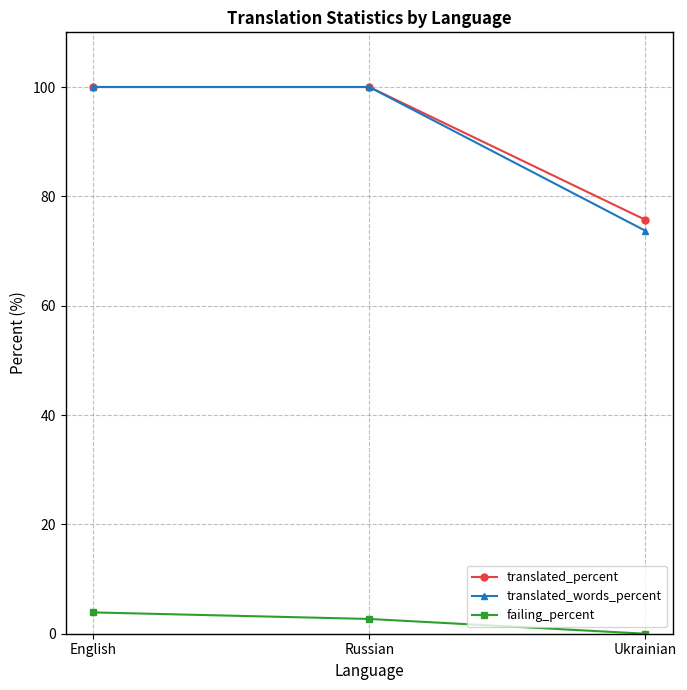

Reading right to left, list all the values displayed in this chart.

translated_percent: Ukrainian=75.7	Russian=100.0	English=100.0
translated_words_percent: Ukrainian=73.7	Russian=100.0	English=100.0
failing_percent: Ukrainian=0.0	Russian=2.7	English=3.9